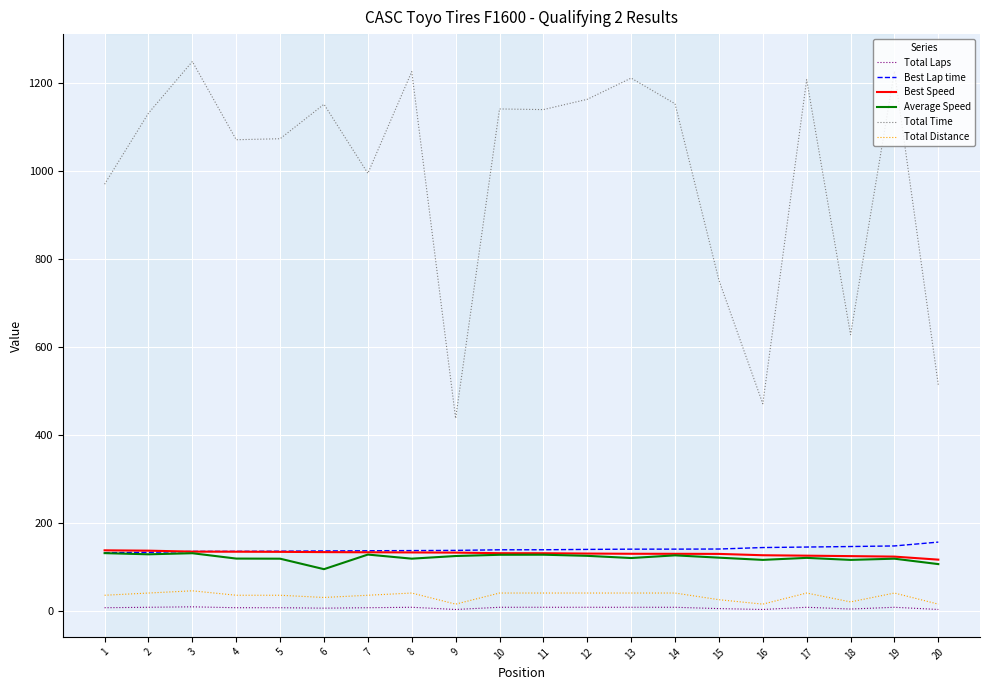

Which series has the widest spread of values?

Total Time